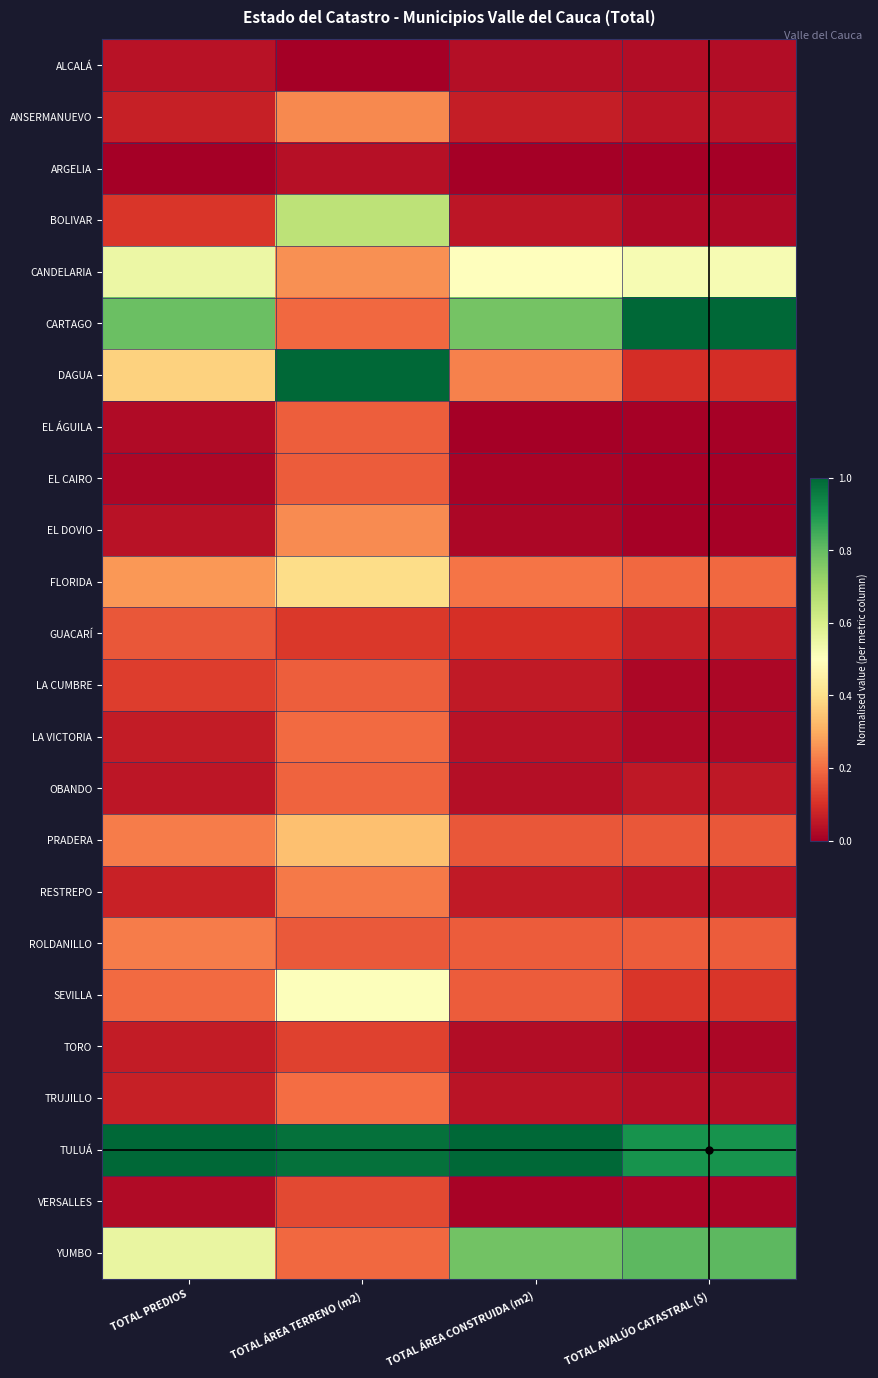

Reading right to left, list all the values displayed in this chart.

ALCALÁ: TOTAL AVALÚO CATASTRAL ($)=0.0	TOTAL ÁREA CONSTRUIDA (m2)=0.0	TOTAL ÁREA TERRENO (m2)=0.0	TOTAL PREDIOS=0.0
ANSERMANUEVO: TOTAL AVALÚO CATASTRAL ($)=0.0	TOTAL ÁREA CONSTRUIDA (m2)=0.1	TOTAL ÁREA TERRENO (m2)=0.2	TOTAL PREDIOS=0.1
ARGELIA: TOTAL AVALÚO CATASTRAL ($)=0.0	TOTAL ÁREA CONSTRUIDA (m2)=0.0	TOTAL ÁREA TERRENO (m2)=0.0	TOTAL PREDIOS=0.0
BOLIVAR: TOTAL AVALÚO CATASTRAL ($)=0.0	TOTAL ÁREA CONSTRUIDA (m2)=0.0	TOTAL ÁREA TERRENO (m2)=0.7	TOTAL PREDIOS=0.1
CANDELARIA: TOTAL AVALÚO CATASTRAL ($)=0.5	TOTAL ÁREA CONSTRUIDA (m2)=0.5	TOTAL ÁREA TERRENO (m2)=0.3	TOTAL PREDIOS=0.5
CARTAGO: TOTAL AVALÚO CATASTRAL ($)=1.0	TOTAL ÁREA CONSTRUIDA (m2)=0.8	TOTAL ÁREA TERRENO (m2)=0.2	TOTAL PREDIOS=0.8
DAGUA: TOTAL AVALÚO CATASTRAL ($)=0.1	TOTAL ÁREA CONSTRUIDA (m2)=0.2	TOTAL ÁREA TERRENO (m2)=1.0	TOTAL PREDIOS=0.4
EL ÁGUILA: TOTAL AVALÚO CATASTRAL ($)=0.0	TOTAL ÁREA CONSTRUIDA (m2)=0.0	TOTAL ÁREA TERRENO (m2)=0.2	TOTAL PREDIOS=0.0
EL CAIRO: TOTAL AVALÚO CATASTRAL ($)=0.0	TOTAL ÁREA CONSTRUIDA (m2)=0.0	TOTAL ÁREA TERRENO (m2)=0.2	TOTAL PREDIOS=0.0
EL DOVIO: TOTAL AVALÚO CATASTRAL ($)=0.0	TOTAL ÁREA CONSTRUIDA (m2)=0.0	TOTAL ÁREA TERRENO (m2)=0.2	TOTAL PREDIOS=0.0
FLORIDA: TOTAL AVALÚO CATASTRAL ($)=0.2	TOTAL ÁREA CONSTRUIDA (m2)=0.2	TOTAL ÁREA TERRENO (m2)=0.4	TOTAL PREDIOS=0.3
GUACARÍ: TOTAL AVALÚO CATASTRAL ($)=0.1	TOTAL ÁREA CONSTRUIDA (m2)=0.1	TOTAL ÁREA TERRENO (m2)=0.1	TOTAL PREDIOS=0.2
LA CUMBRE: TOTAL AVALÚO CATASTRAL ($)=0.0	TOTAL ÁREA CONSTRUIDA (m2)=0.1	TOTAL ÁREA TERRENO (m2)=0.2	TOTAL PREDIOS=0.1
LA VICTORIA: TOTAL AVALÚO CATASTRAL ($)=0.0	TOTAL ÁREA CONSTRUIDA (m2)=0.0	TOTAL ÁREA TERRENO (m2)=0.2	TOTAL PREDIOS=0.1
OBANDO: TOTAL AVALÚO CATASTRAL ($)=0.1	TOTAL ÁREA CONSTRUIDA (m2)=0.0	TOTAL ÁREA TERRENO (m2)=0.2	TOTAL PREDIOS=0.0
PRADERA: TOTAL AVALÚO CATASTRAL ($)=0.2	TOTAL ÁREA CONSTRUIDA (m2)=0.2	TOTAL ÁREA TERRENO (m2)=0.3	TOTAL PREDIOS=0.2
RESTREPO: TOTAL AVALÚO CATASTRAL ($)=0.0	TOTAL ÁREA CONSTRUIDA (m2)=0.1	TOTAL ÁREA TERRENO (m2)=0.2	TOTAL PREDIOS=0.1
ROLDANILLO: TOTAL AVALÚO CATASTRAL ($)=0.2	TOTAL ÁREA CONSTRUIDA (m2)=0.2	TOTAL ÁREA TERRENO (m2)=0.2	TOTAL PREDIOS=0.2
SEVILLA: TOTAL AVALÚO CATASTRAL ($)=0.1	TOTAL ÁREA CONSTRUIDA (m2)=0.2	TOTAL ÁREA TERRENO (m2)=0.5	TOTAL PREDIOS=0.2
TORO: TOTAL AVALÚO CATASTRAL ($)=0.0	TOTAL ÁREA CONSTRUIDA (m2)=0.0	TOTAL ÁREA TERRENO (m2)=0.1	TOTAL PREDIOS=0.1
TRUJILLO: TOTAL AVALÚO CATASTRAL ($)=0.0	TOTAL ÁREA CONSTRUIDA (m2)=0.0	TOTAL ÁREA TERRENO (m2)=0.2	TOTAL PREDIOS=0.1
TULUÁ: TOTAL AVALÚO CATASTRAL ($)=0.9	TOTAL ÁREA CONSTRUIDA (m2)=1.0	TOTAL ÁREA TERRENO (m2)=1.0	TOTAL PREDIOS=1.0
VERSALLES: TOTAL AVALÚO CATASTRAL ($)=0.0	TOTAL ÁREA CONSTRUIDA (m2)=0.0	TOTAL ÁREA TERRENO (m2)=0.1	TOTAL PREDIOS=0.0
YUMBO: TOTAL AVALÚO CATASTRAL ($)=0.8	TOTAL ÁREA CONSTRUIDA (m2)=0.8	TOTAL ÁREA TERRENO (m2)=0.2	TOTAL PREDIOS=0.6